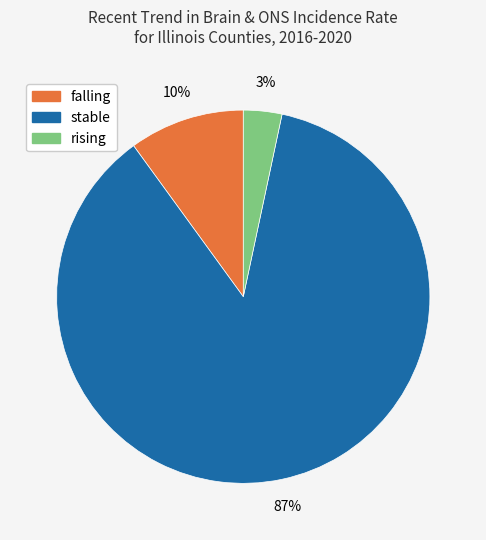

Is it true that stable is 75% of the pie?

False